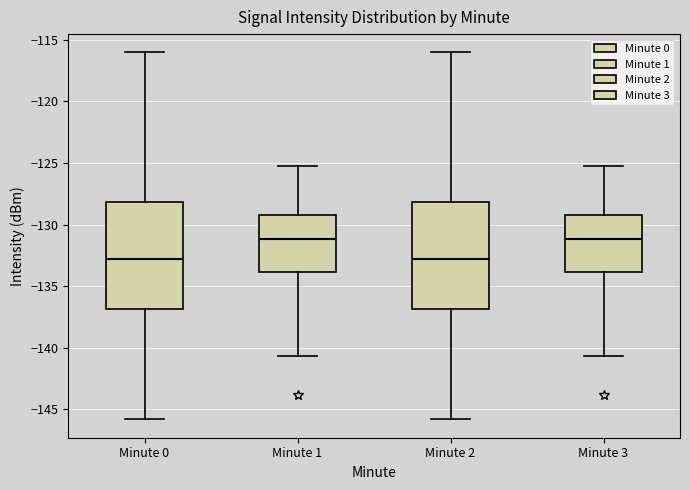

Where does the median line of the box for Minute 1 sit on the y-axis? The values are not printed on the chart, so give them approximately, as read against the axis.

-131.0